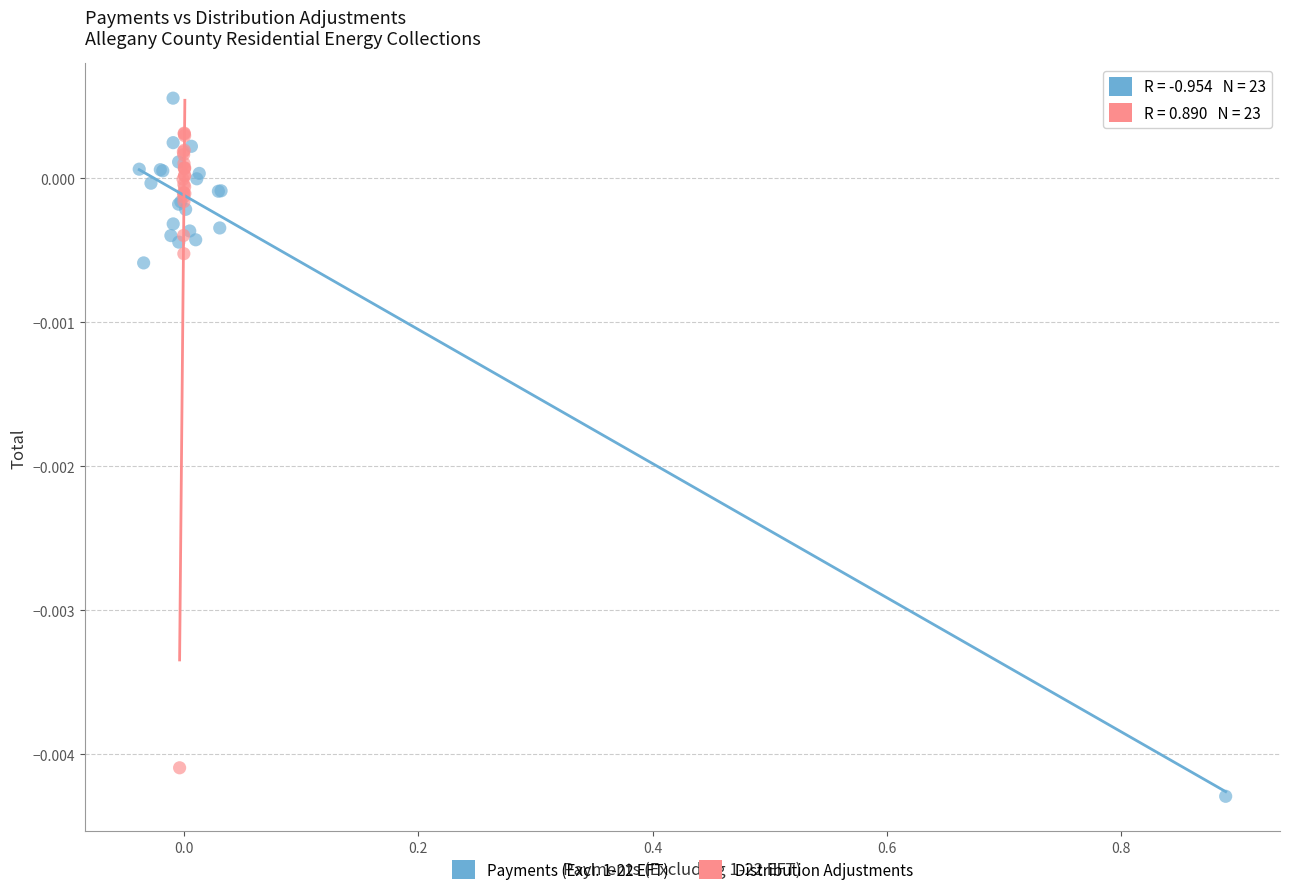

What are all the series names shown in the legend?

Payments (Excl. 1-22 EFT), Distribution Adjustments